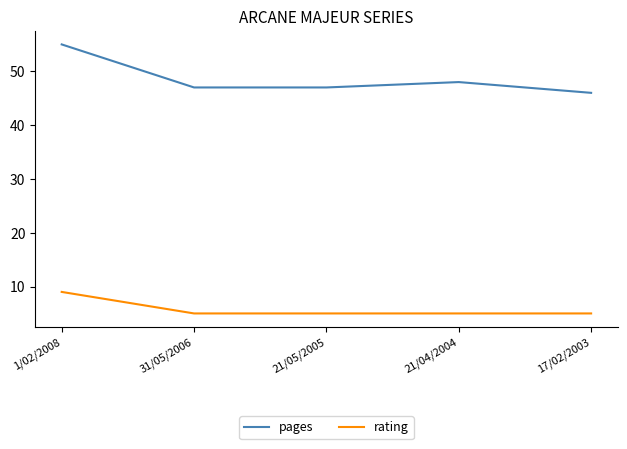

What is the sum of all pages values?

243